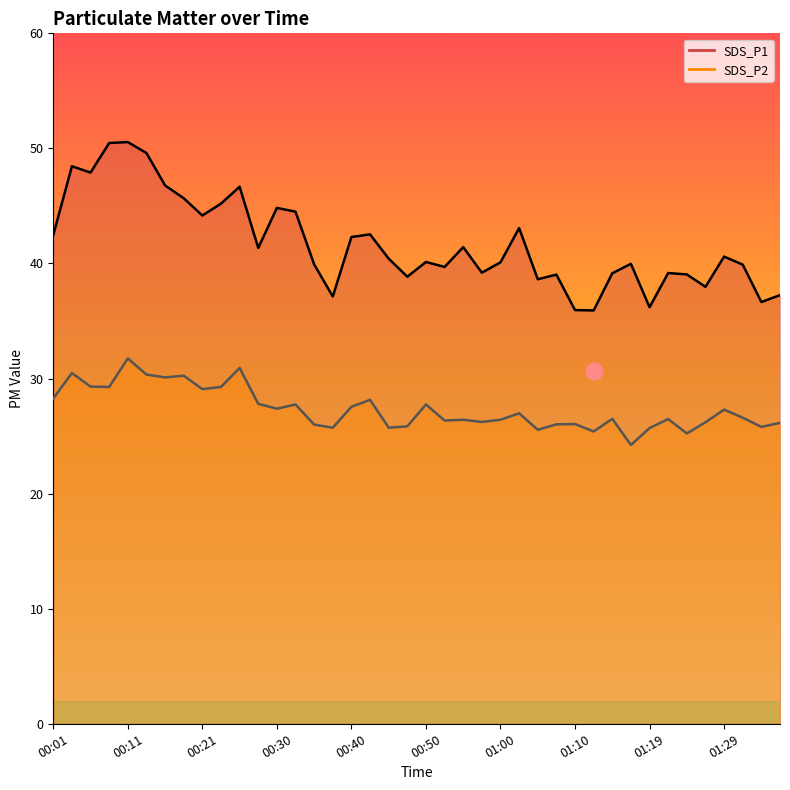

Rank the series by their maximum value, from lowest to highest.

SDS_P2 line, SDS_P1 line